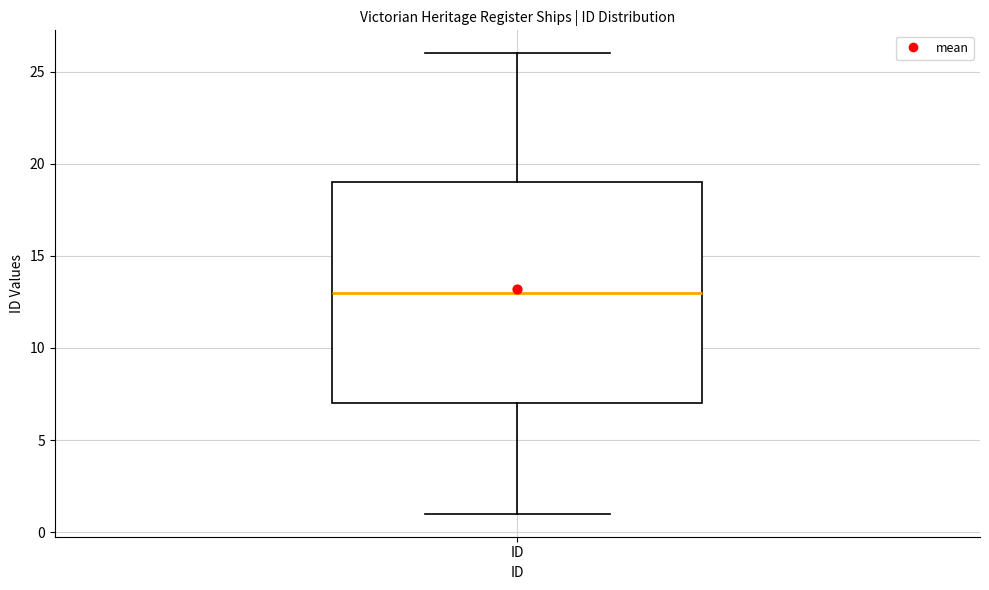

Transcribe this box plot: give where the median line is, the range the box spans, and where the two whiskers end, as read against the y-axis. The values are not printed on the chart, so give them approximately, as read against the axis.

median 13, box 7 to 19, whiskers 1 to 26